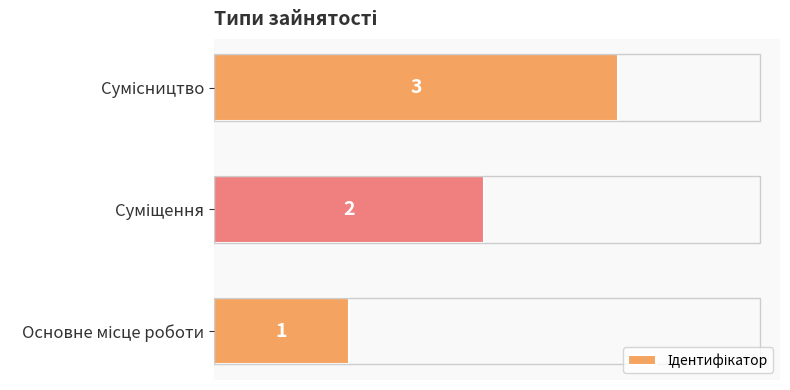

What is the greatest value displayed?

3